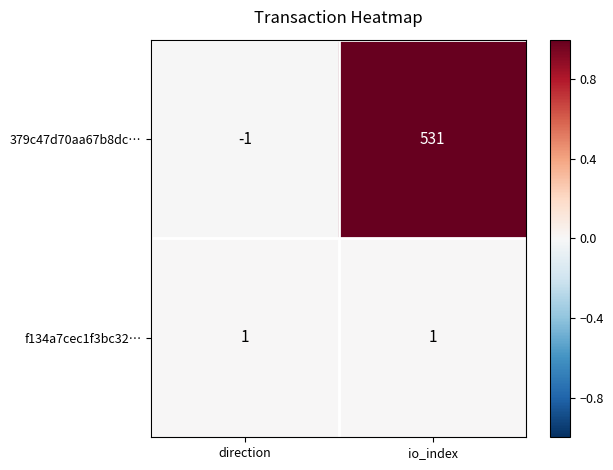

Count the number of data series in this chart.

2